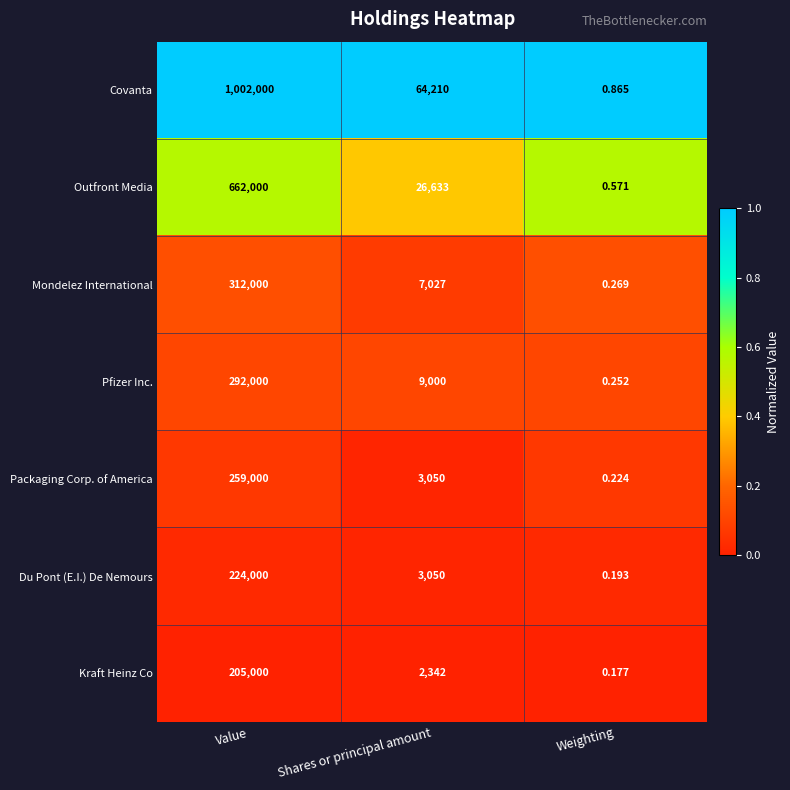

Which series has the widest spread of values?

Covanta